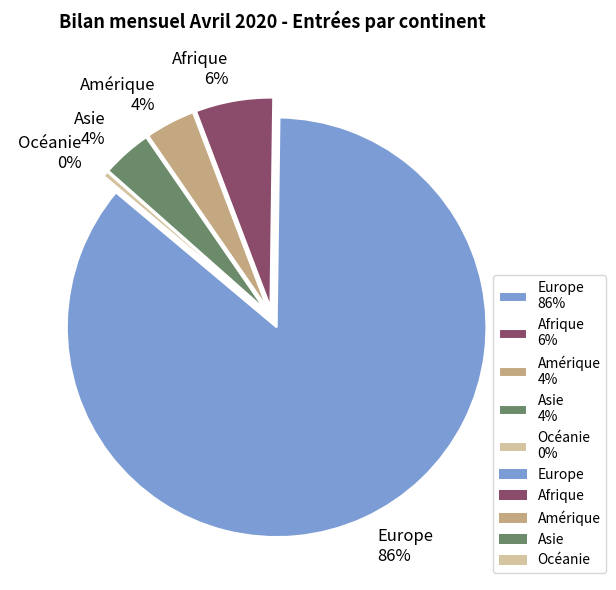

To the nearest percent, what percentage of the pie is Afrique?

6%